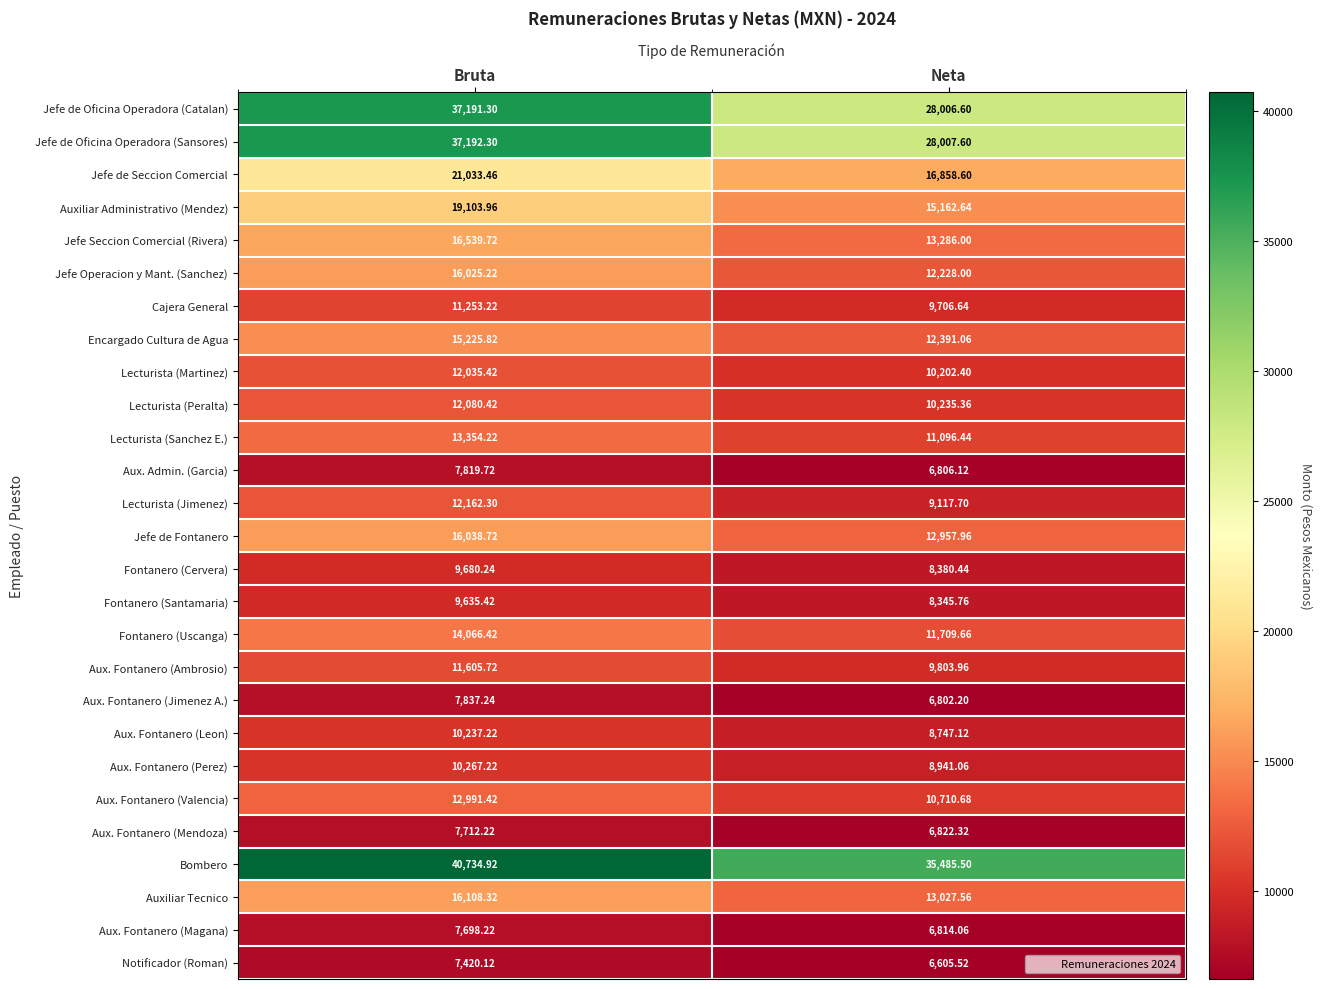

At which label is Jefe de Oficina Operadora (Sansores) closest to 32599?

Neta